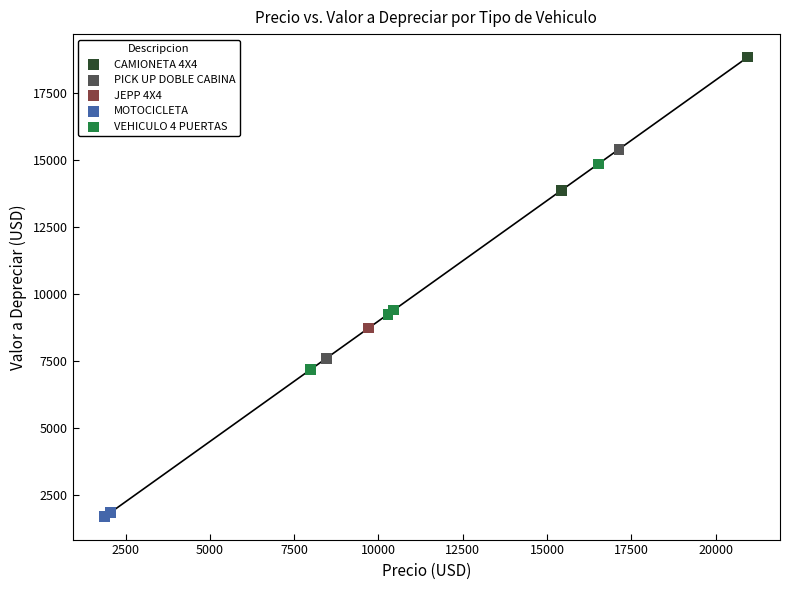

What are all the series names shown in the legend?

CAMIONETA 4X4, PICK UP DOBLE CABINA, JEPP 4X4, MOTOCICLETA, VEHICULO 4 PUERTAS